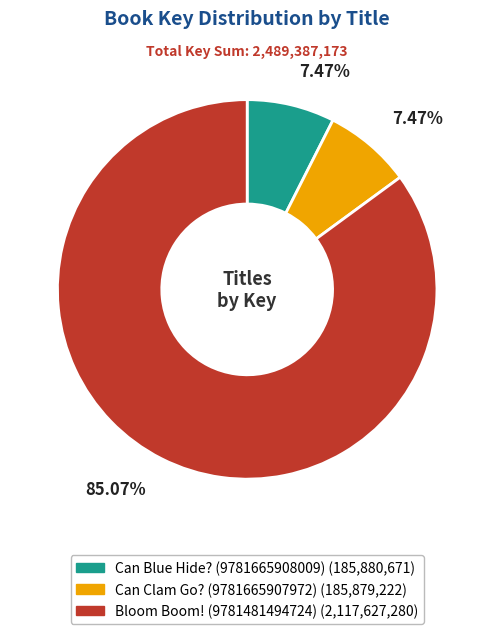

Which has a higher value, Can Blue Hide? (9781665908009) or Bloom Boom! (9781481494724)?

Bloom Boom! (9781481494724)